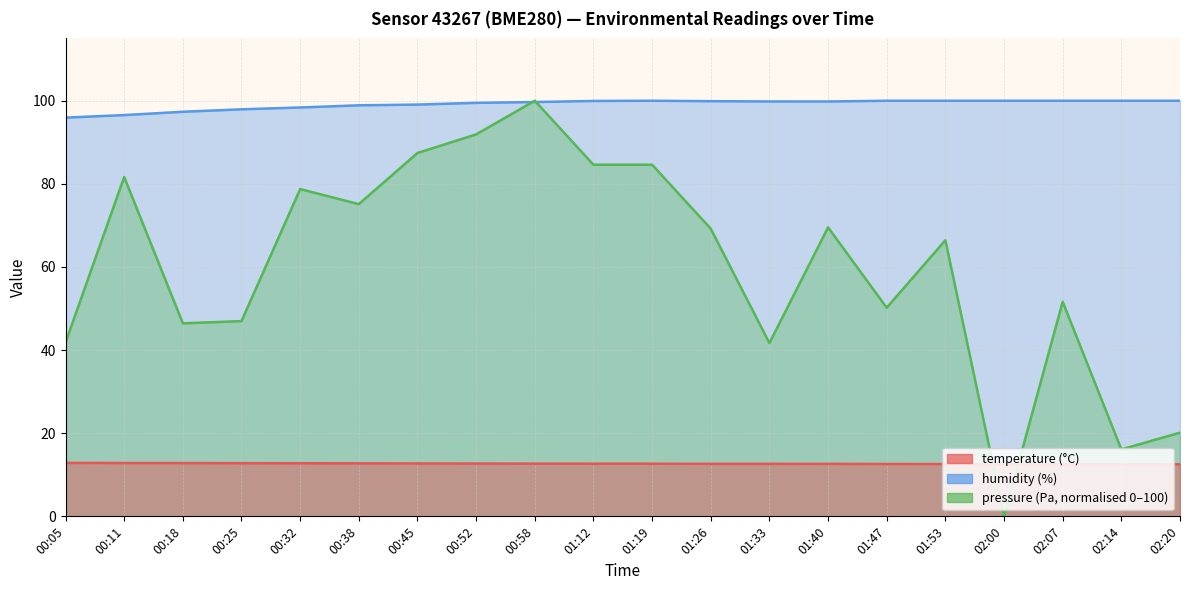

How many series are shown in this chart?

3